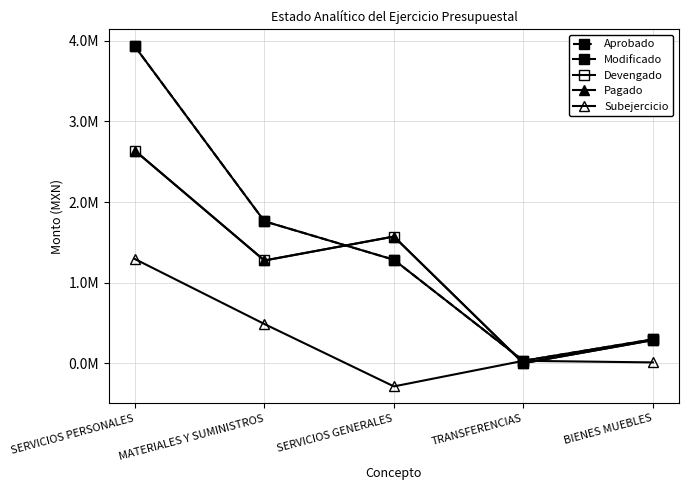

Where does the Pagado series first go above 1274310?

SERVICIOS PERSONALES